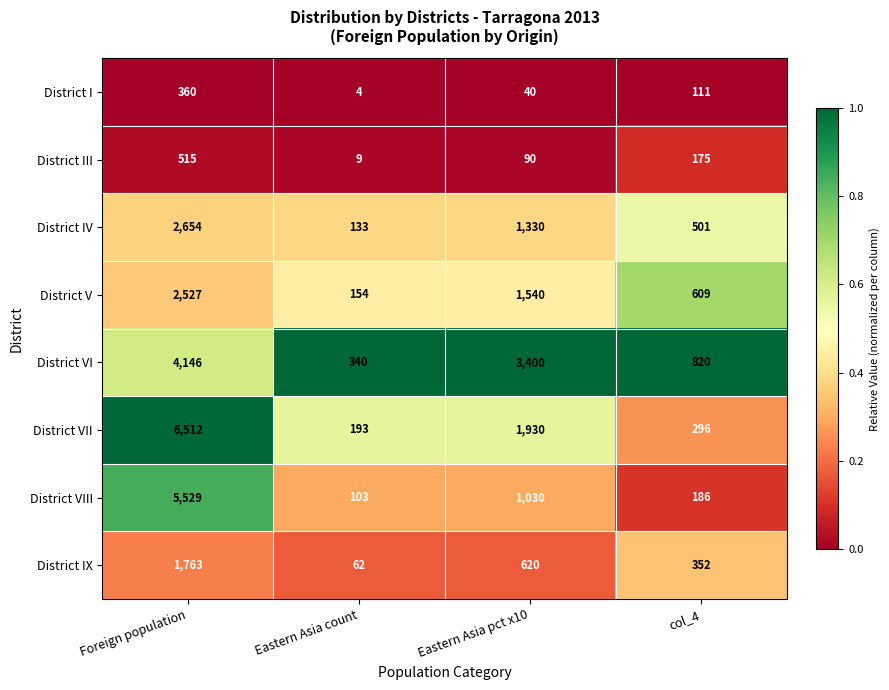

What is the total value across all series at Eastern Asia pct x10?

9980